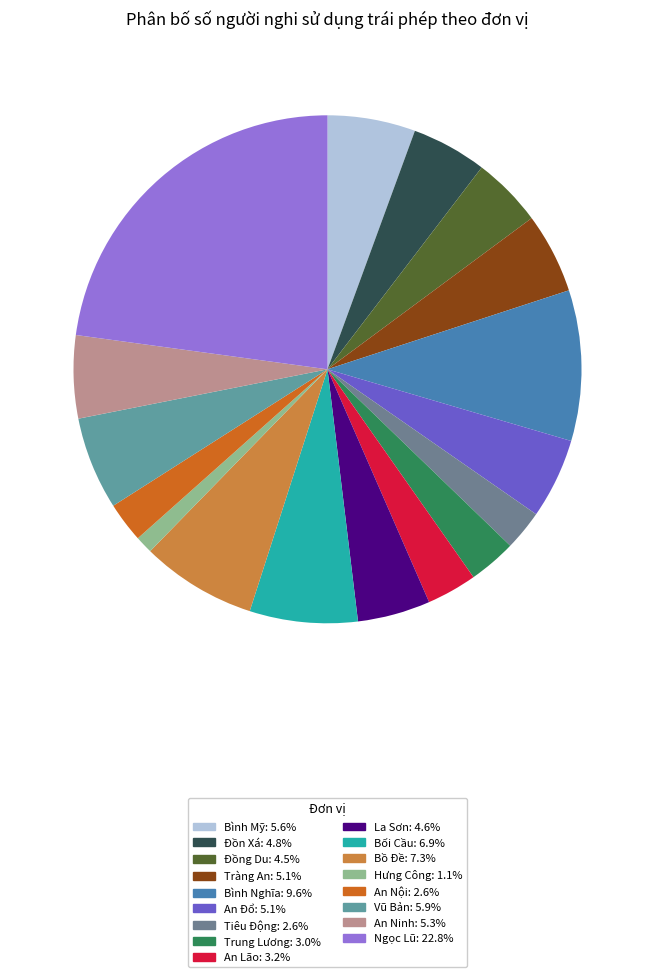

True or false: Trung Lương accounts for 3% of the total.

True